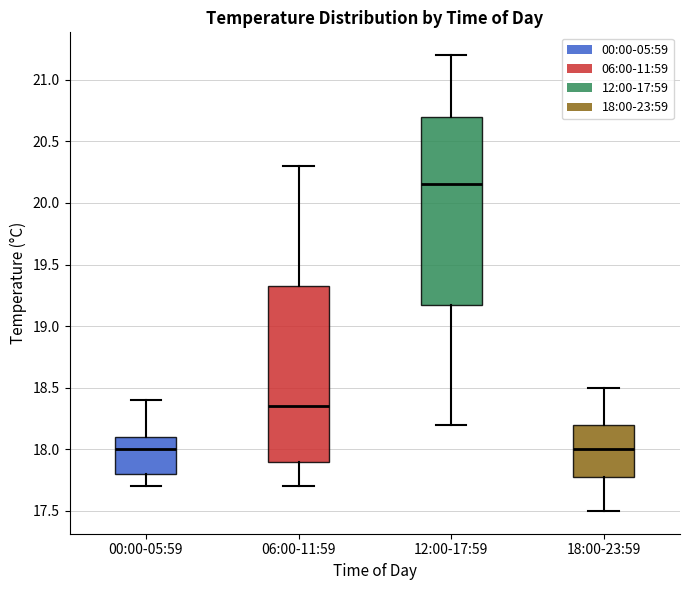

Where does the lower whisker of the box for 06:00-11:59 end on the y-axis? The values are not printed on the chart, so give them approximately, as read against the axis.

17.70